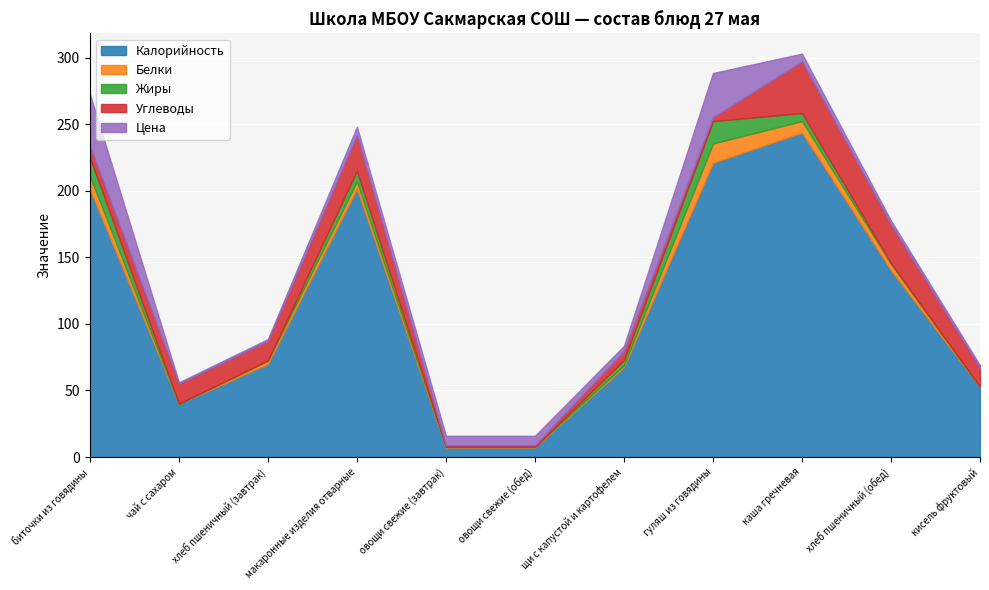

At how many categories does at least one series exceed 45?

8